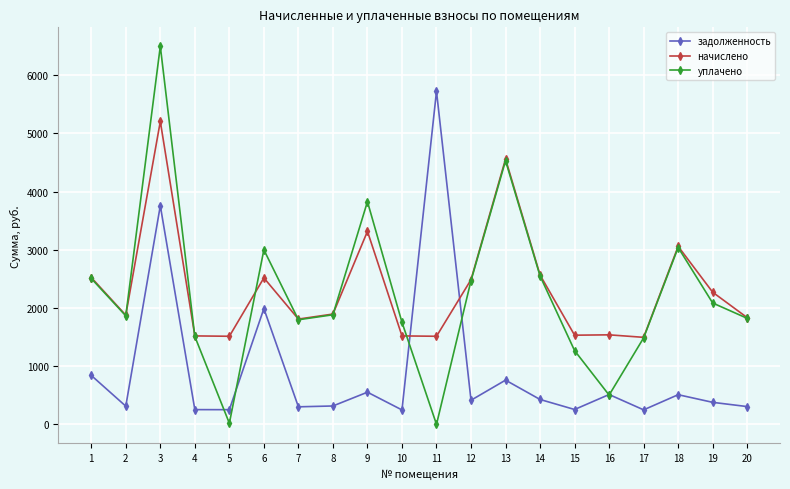

The value of уплачено at 8 is 1884.0. True or false?

True